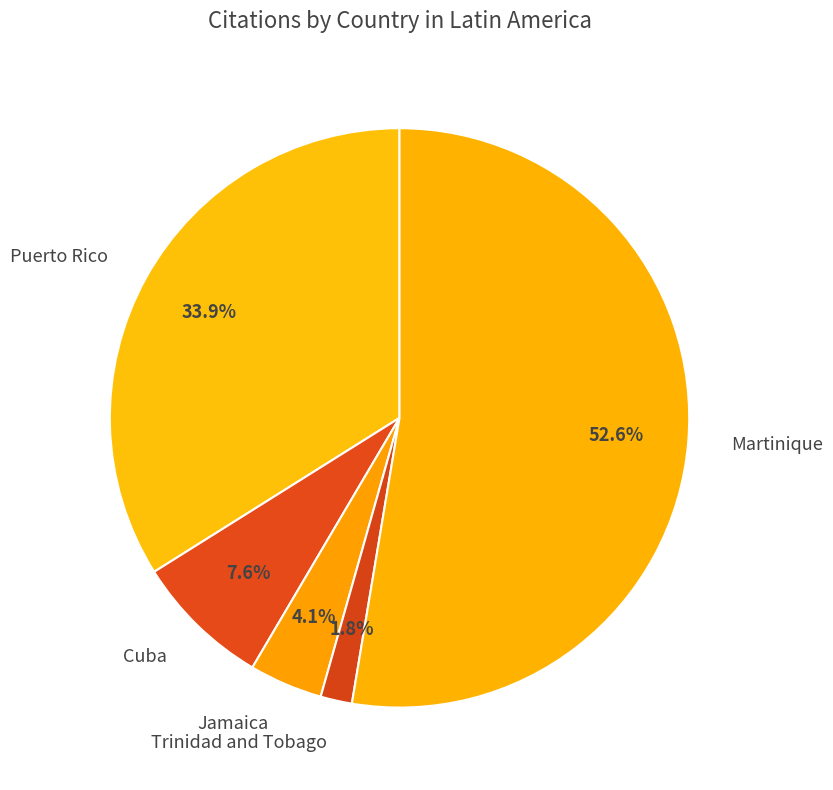

To the nearest percent, what percentage of the pie is Puerto Rico?

34%